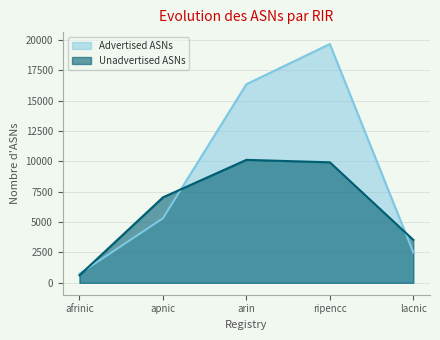

Which category has the lowest value in the Unadvertised ASNs series?

afrinic